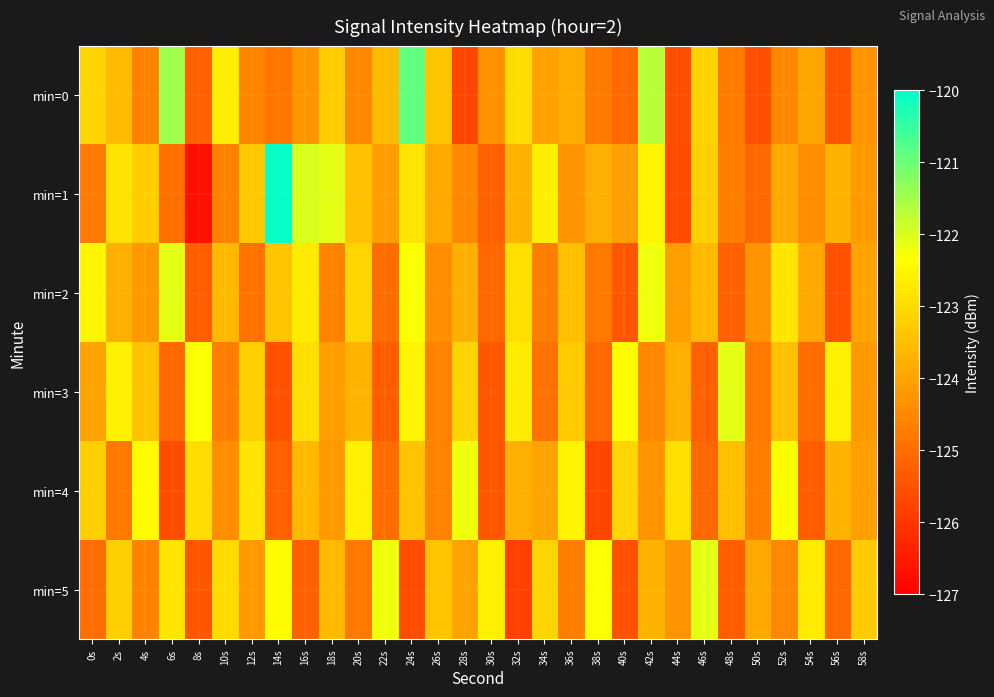

What is the minimum value shown in the chart?

-126.7